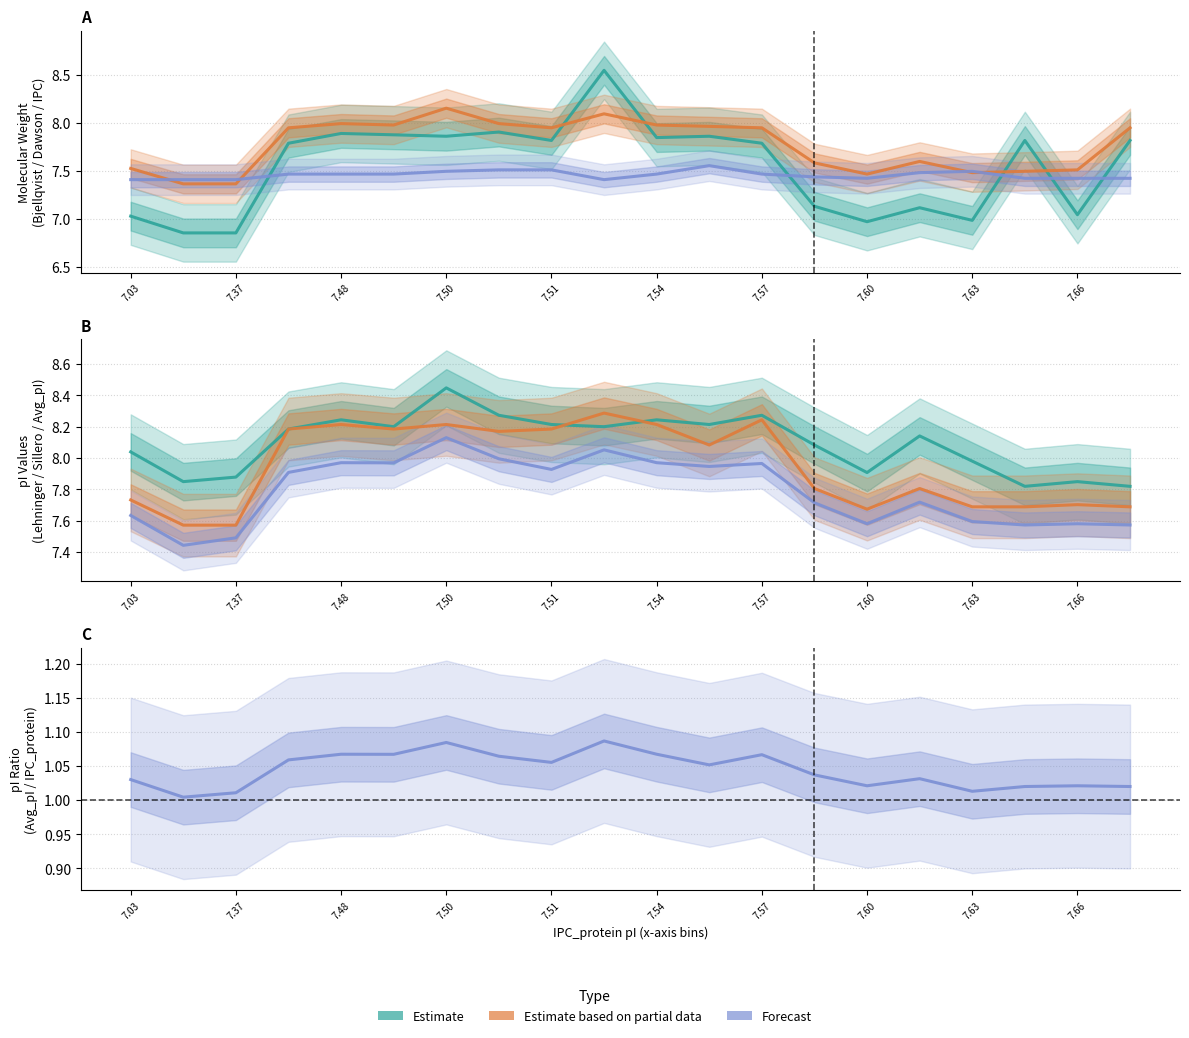

Reading left to right, what are all the values shown in this chart?

Bjellqvist: 7.0	6.9	6.9	7.8	7.9	7.9	7.9	7.9	7.8	8.6	7.8	7.9	7.8	7.1	7.0	7.1	7.0	7.8	7.0	7.8
Dawson: 7.5	7.4	7.4	8.0	8.0	8.0	8.2	8.0	8.0	8.1	8.0	8.0	8.0	7.6	7.5	7.6	7.5	7.5	7.5	8.0
IPC_protein: 7.4	7.4	7.4	7.5	7.5	7.5	7.5	7.5	7.5	7.4	7.5	7.6	7.5	7.4	7.4	7.5	7.5	7.4	7.4	7.4
Lehninger: 8.0	7.8	7.9	8.2	8.2	8.2	8.4	8.3	8.2	8.2	8.2	8.2	8.3	8.1	7.9	8.1	8.0	7.8	7.8	7.8
Sillero: 7.7	7.6	7.6	8.2	8.2	8.2	8.2	8.2	8.2	8.3	8.2	8.1	8.2	7.8	7.7	7.8	7.7	7.7	7.7	7.7
Avg_pI: 7.6	7.4	7.5	7.9	8.0	8.0	8.1	8.0	7.9	8.1	8.0	7.9	8.0	7.7	7.6	7.7	7.6	7.6	7.6	7.6